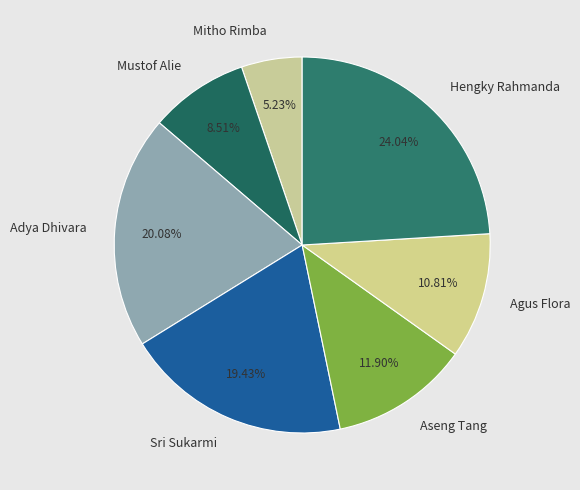

What percentage do Sri Sukarmi and Aseng Tang together represent?

31.3%